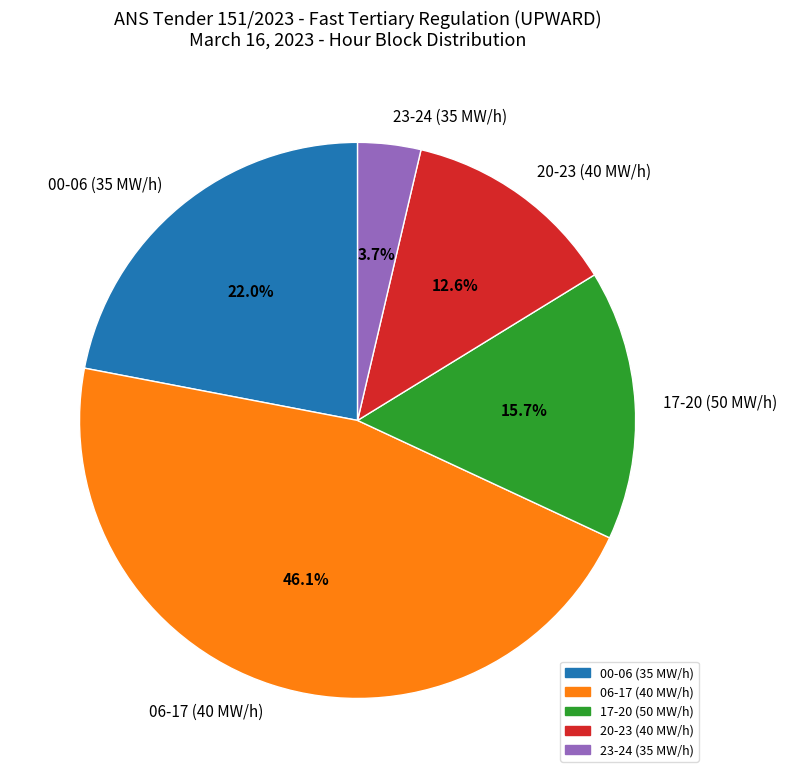

How many slices are in this pie chart?

5